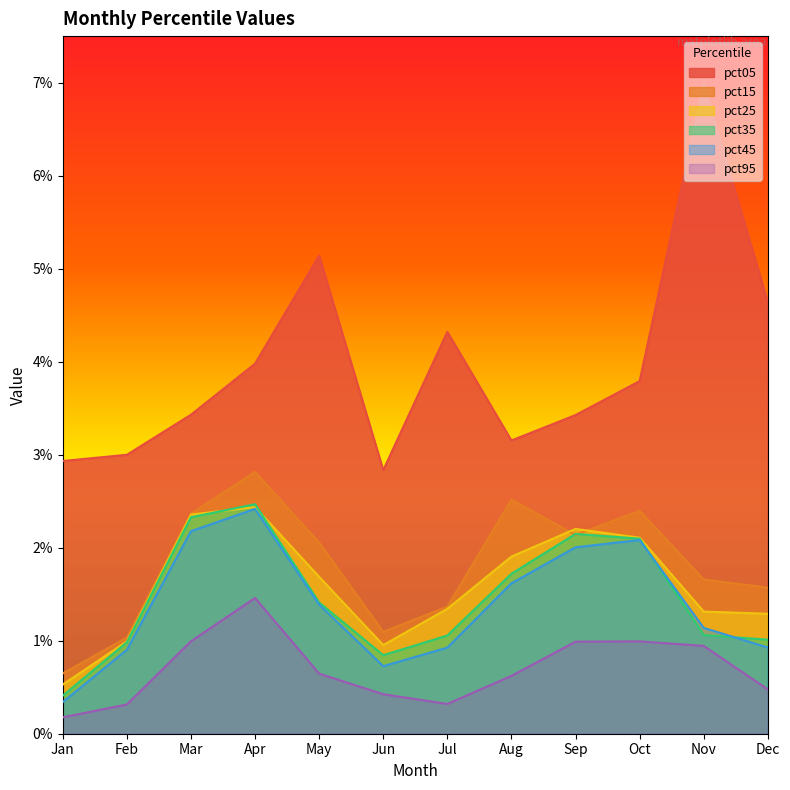

What is the smallest value displayed?

0.2